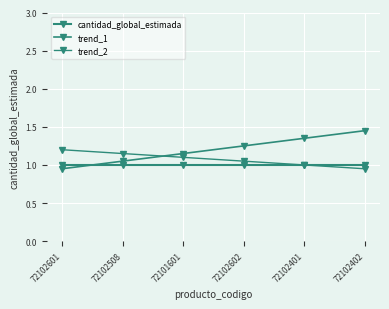

Does the chart have visible grid lines?

Yes